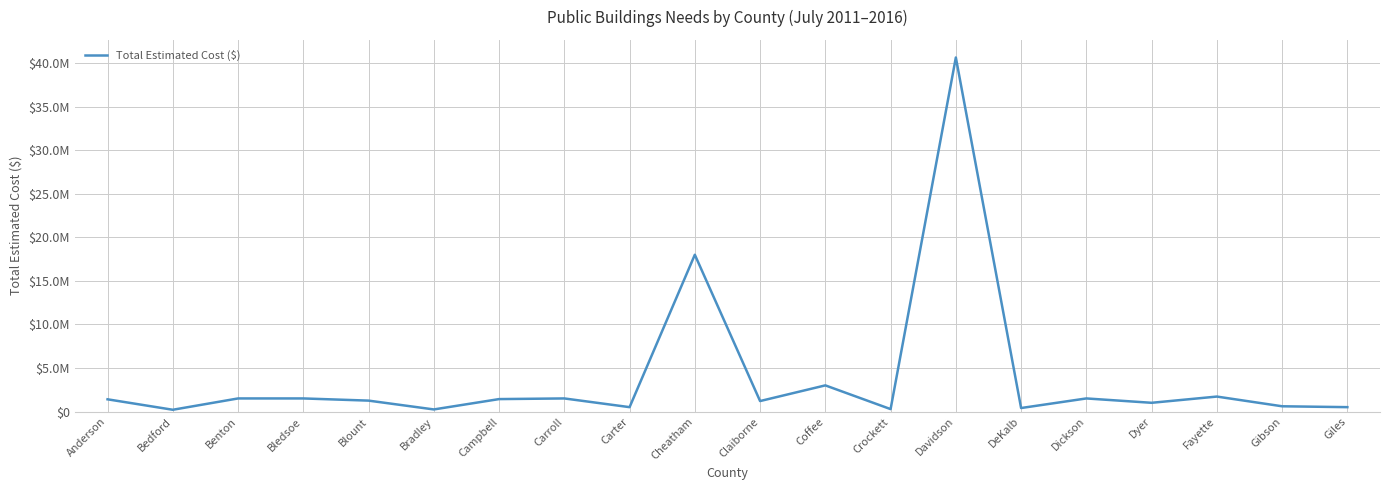

Which has a higher value, Gibson or Campbell?

Campbell